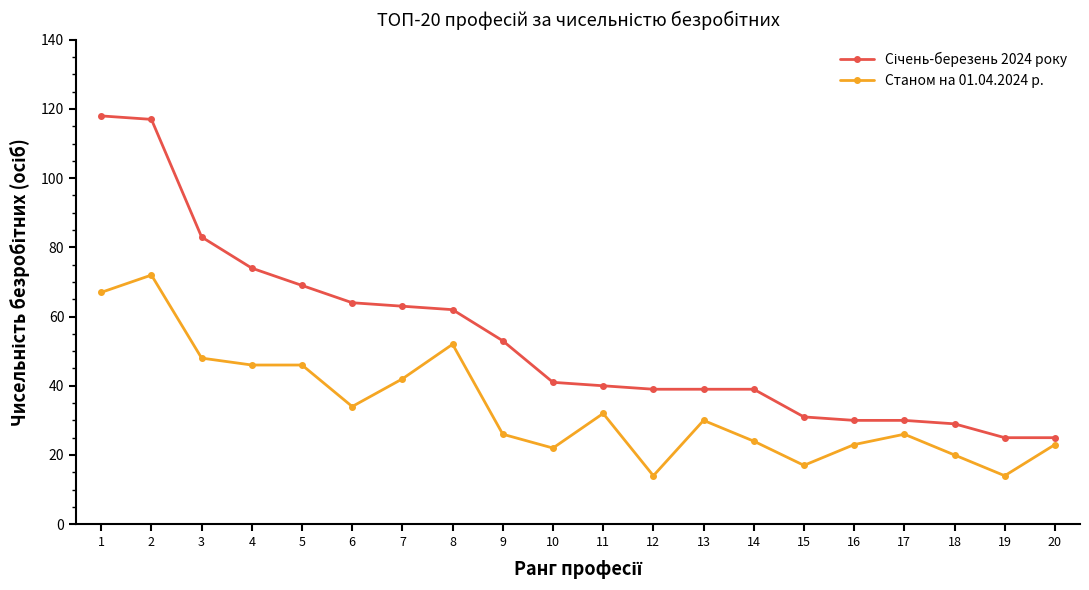

At how many categories does at least one series exceed 96?

2